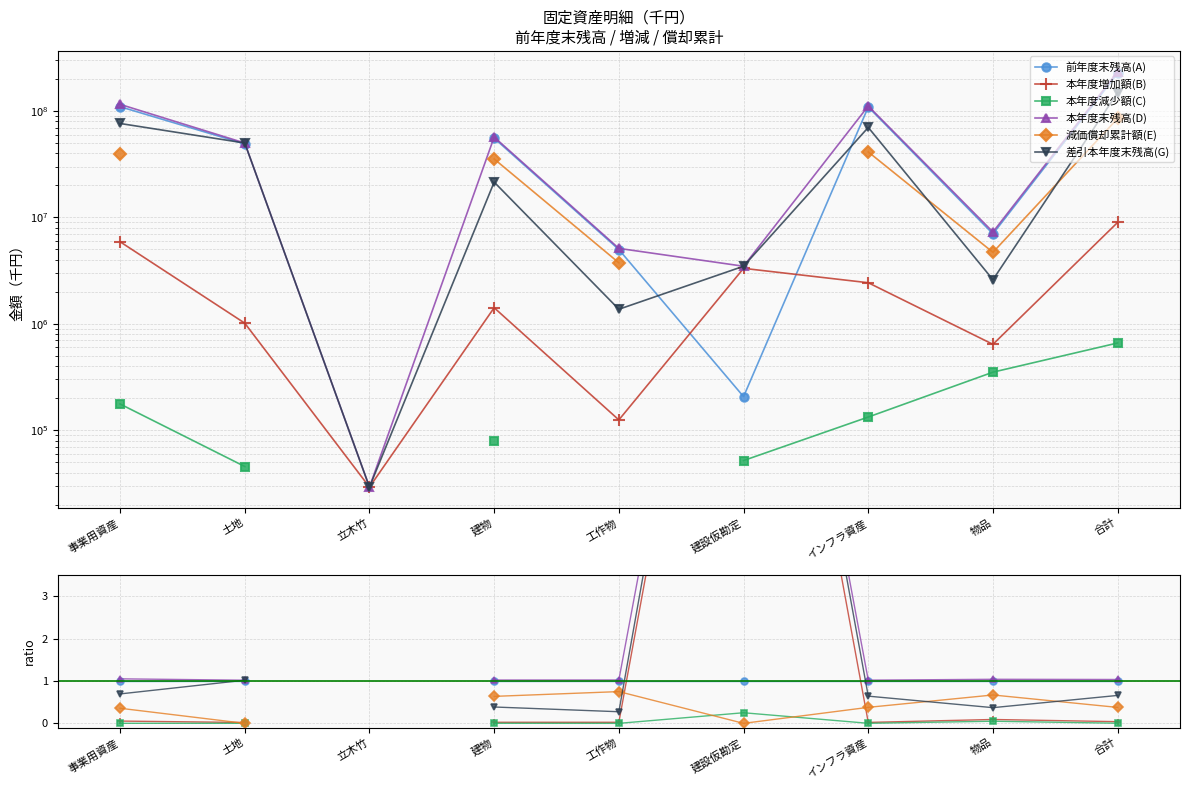

What are all the series names shown in the legend?

前年度末残高(A), 本年度増加額(B), 本年度減少額(C), 本年度末残高(D), 減価償却累計額(E), 差引本年度末残高(G)